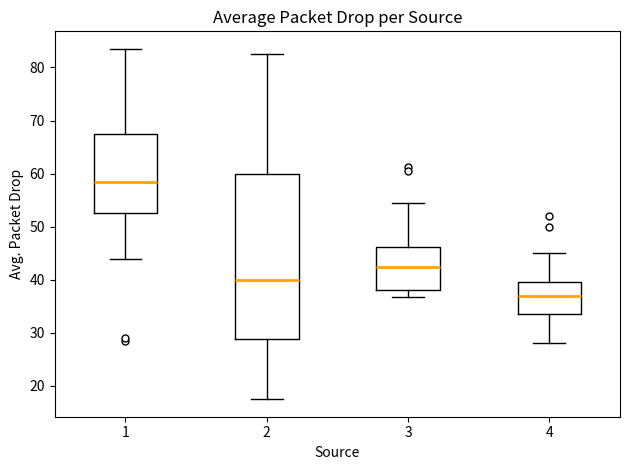

Which box's median line is the lowest?

4